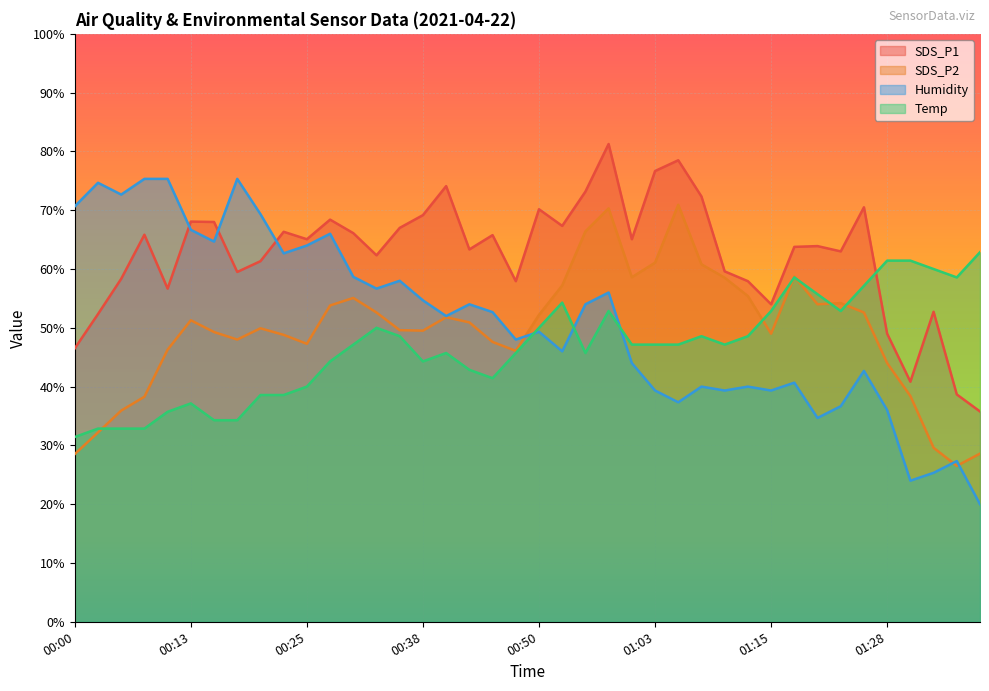

What is the sum of all SDS_P2 values?

1979.8